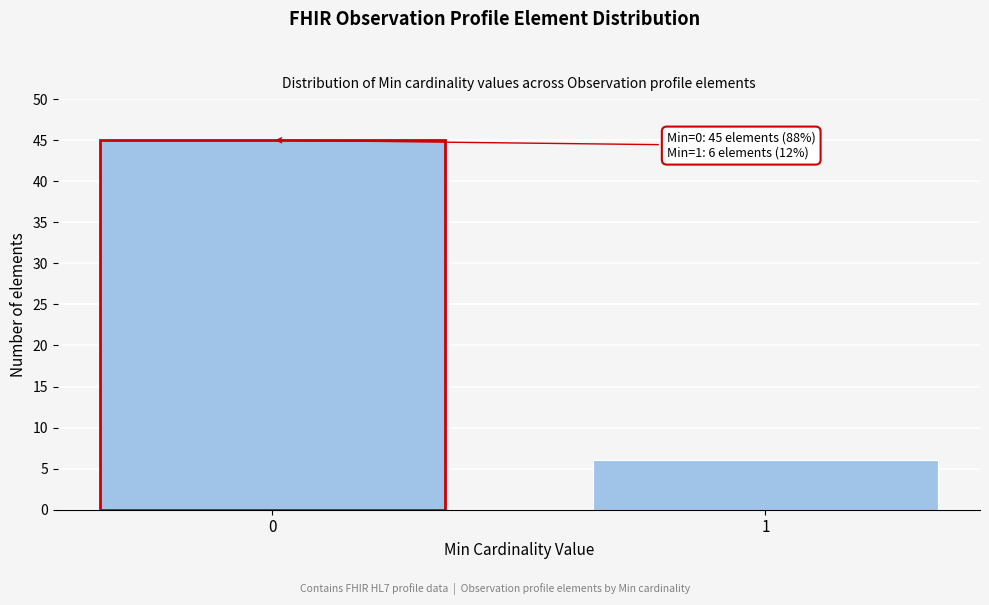

Reading left to right, extract all data points from this chart.

45	6